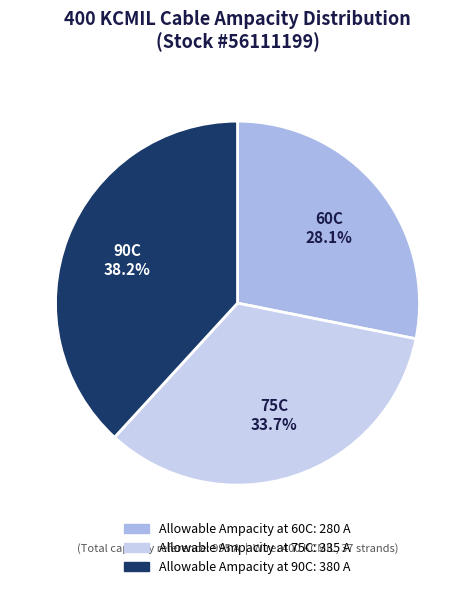

Count the number of slices in the pie.

3